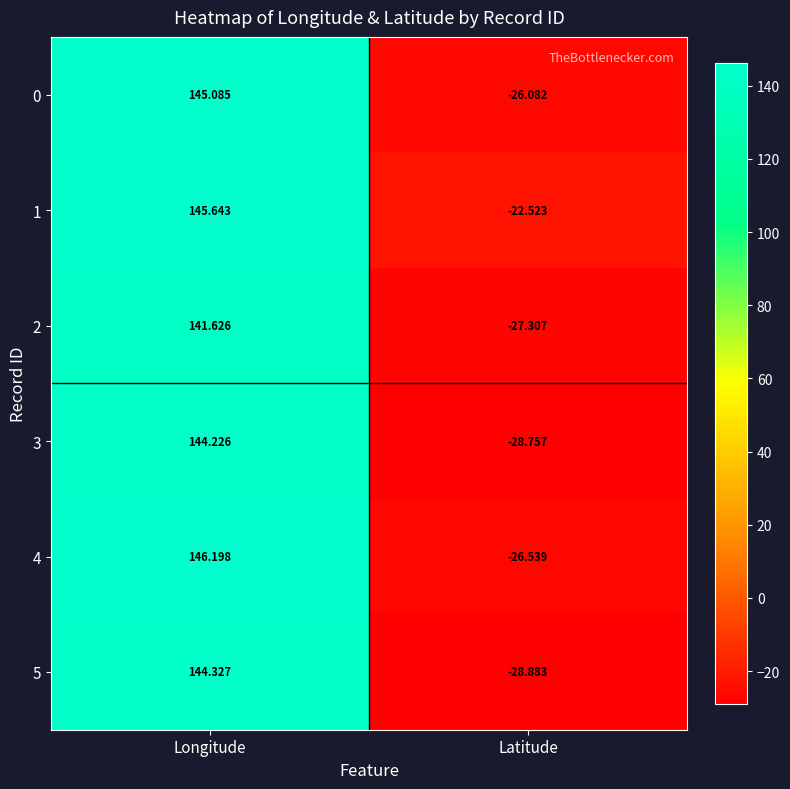

At which category does the chart reach its minimum across all series?

Latitude